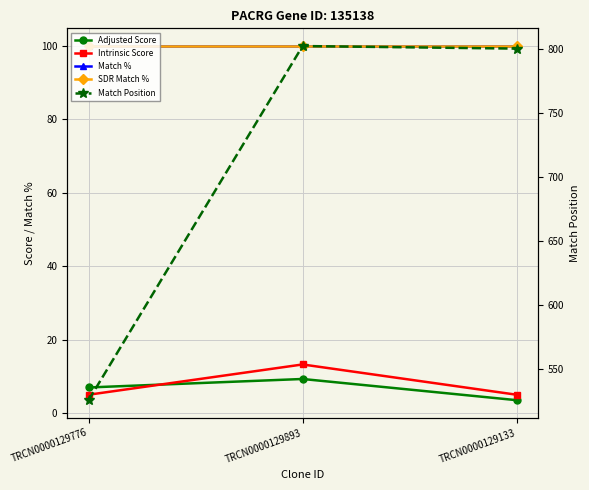

What is the minimum value for Intrinsic Score?

5.0